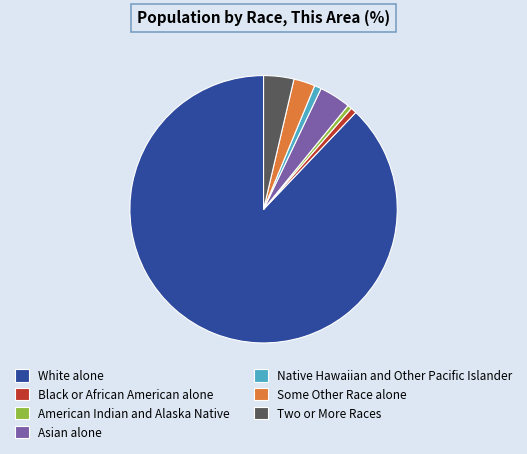

Approximately how many times larger is the value at Two or More Races compared to American Indian and Alaska Native?

7.1